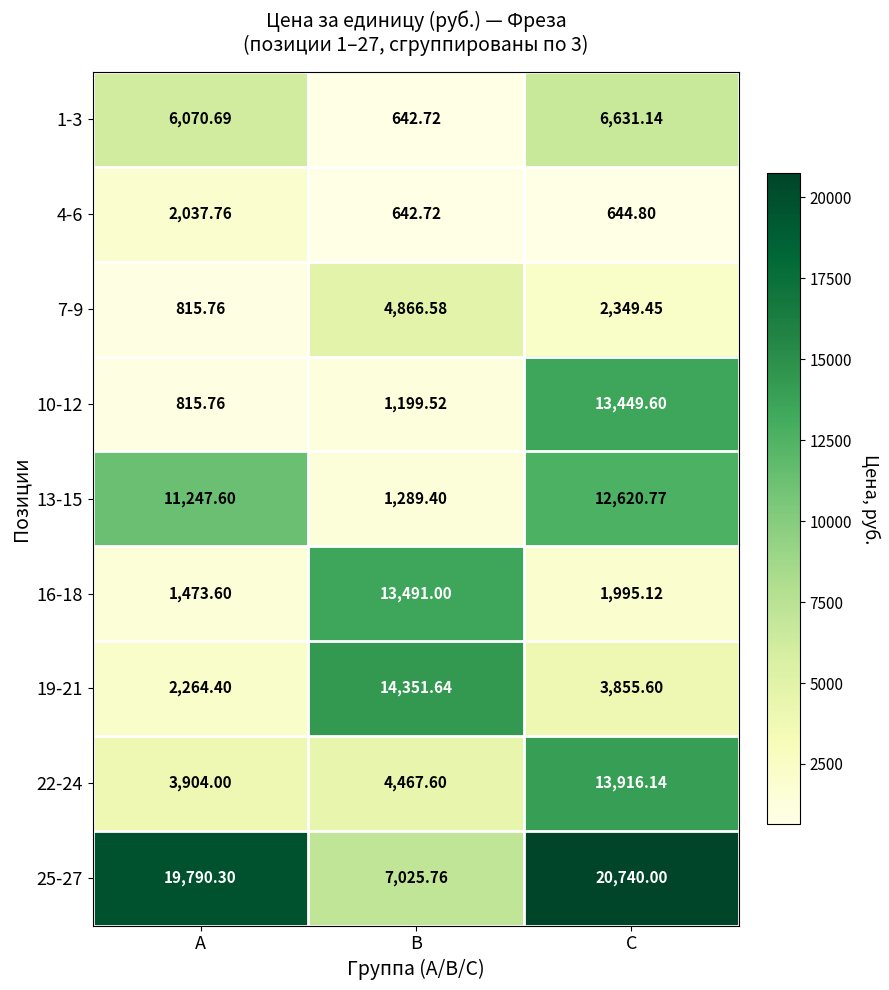

At which category is the sum across all series the highest?

C